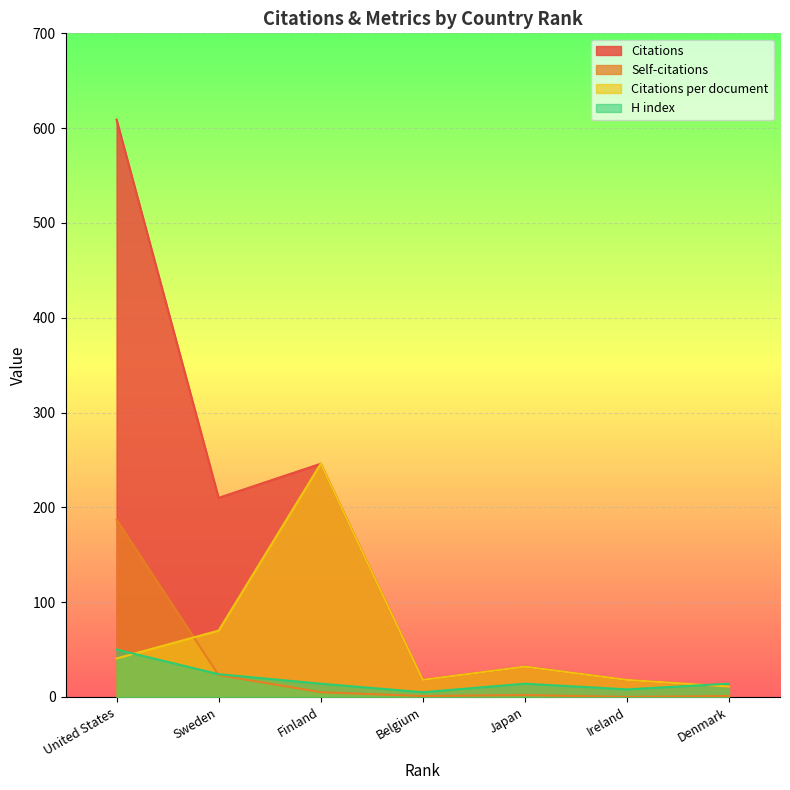

What is the sum of all Citations values?

1144.0